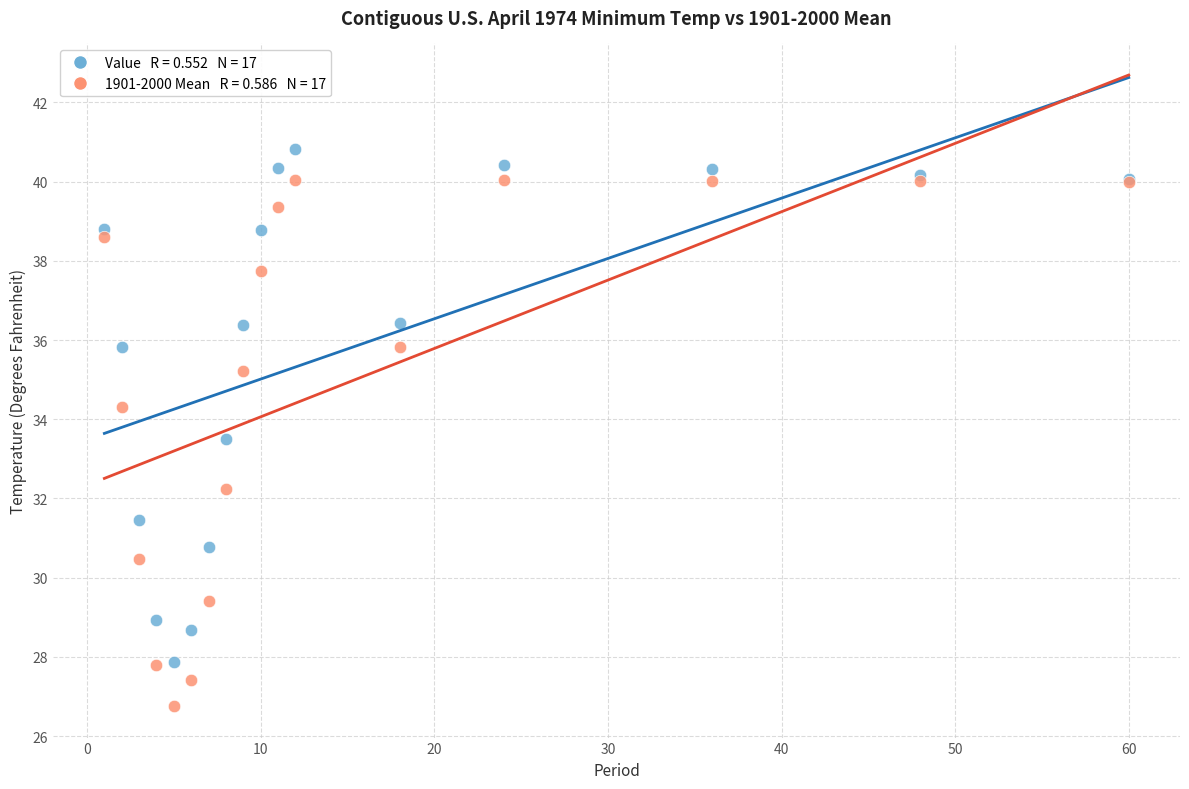

Across all series, what Y value is closest to 33?

33.5